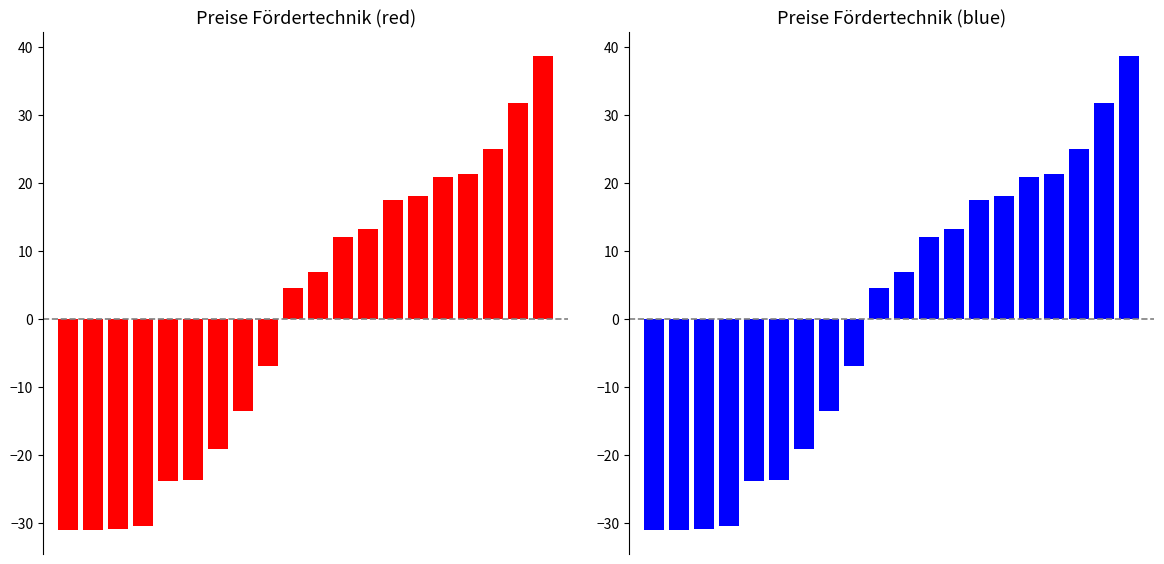

List the labels in order of value, largest first.

19, 18, 17, 16, 15, 14, 13, 12, 11, 10, 9, 8, 7, 6, 5, 4, 3, 2, 1, 0